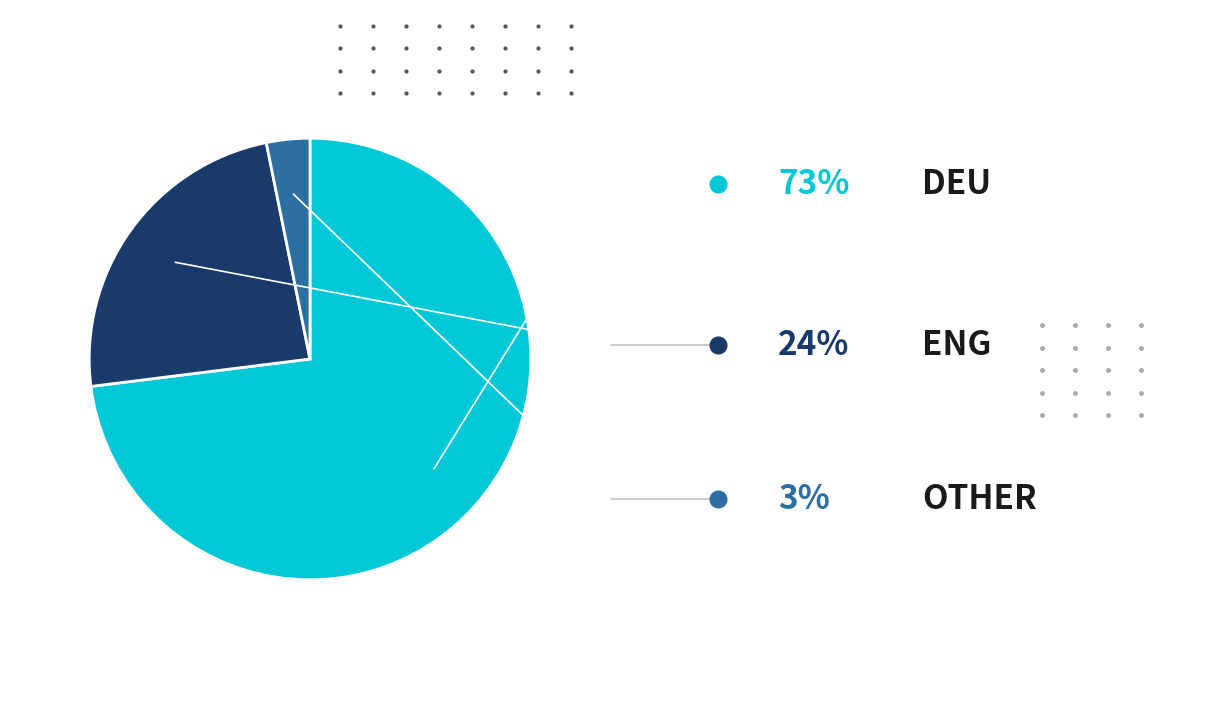

Is there a majority slice in this chart?

Yes